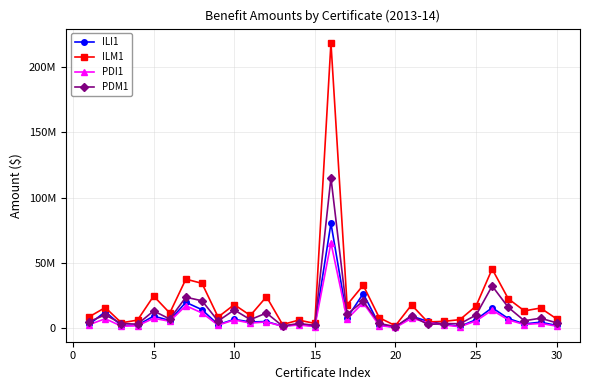

What are all the series names shown in the legend?

ILI1, ILM1, PDI1, PDM1